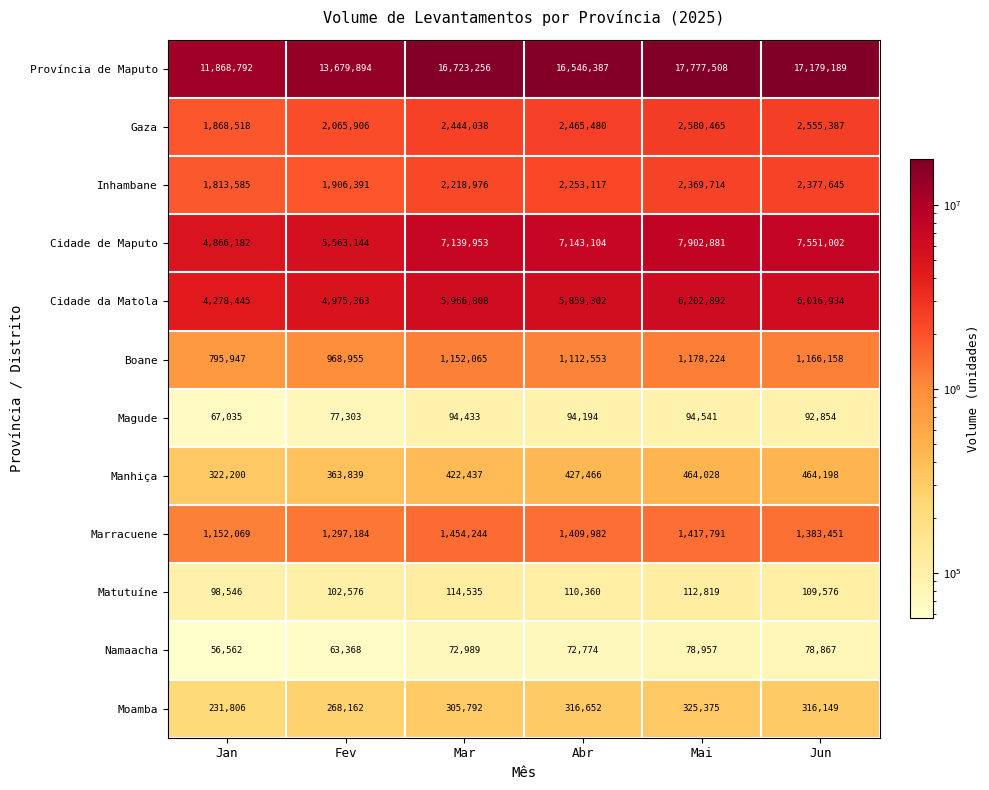

Is it true that Inhambane equals 1906391 at Fev?

True